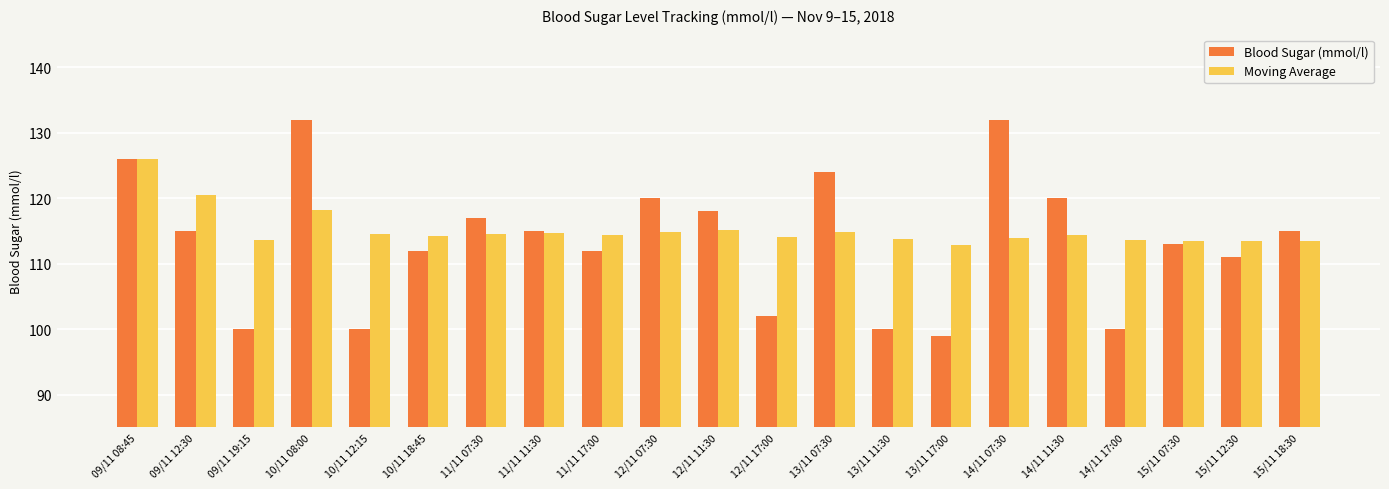

What is the difference between the second highest and minimum values in the Blood Sugar (mmol/l) series?

33.0